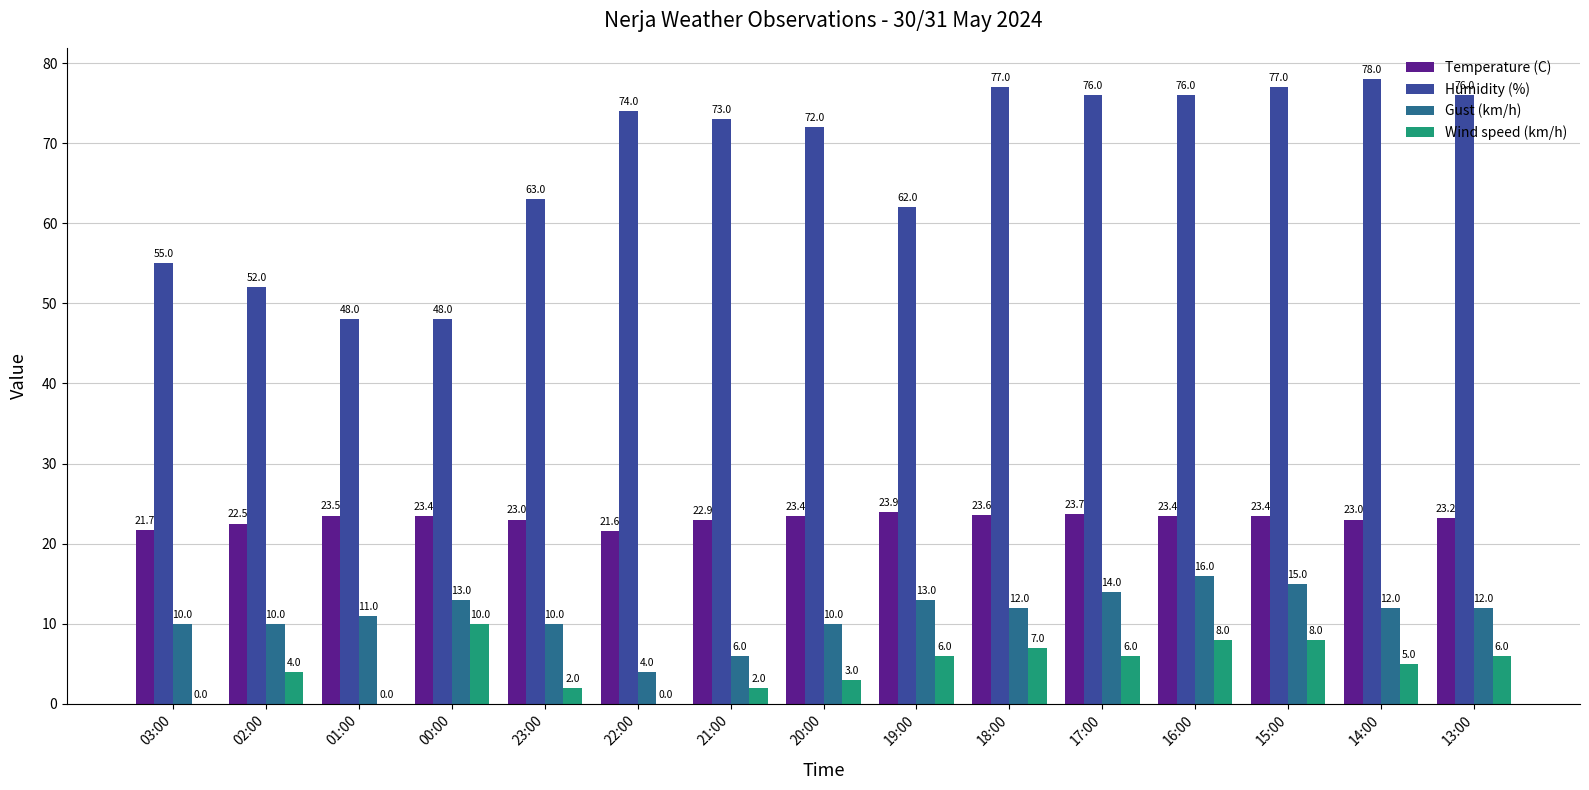

Which category has the highest value in the Wind speed (km/h) series?

00:00